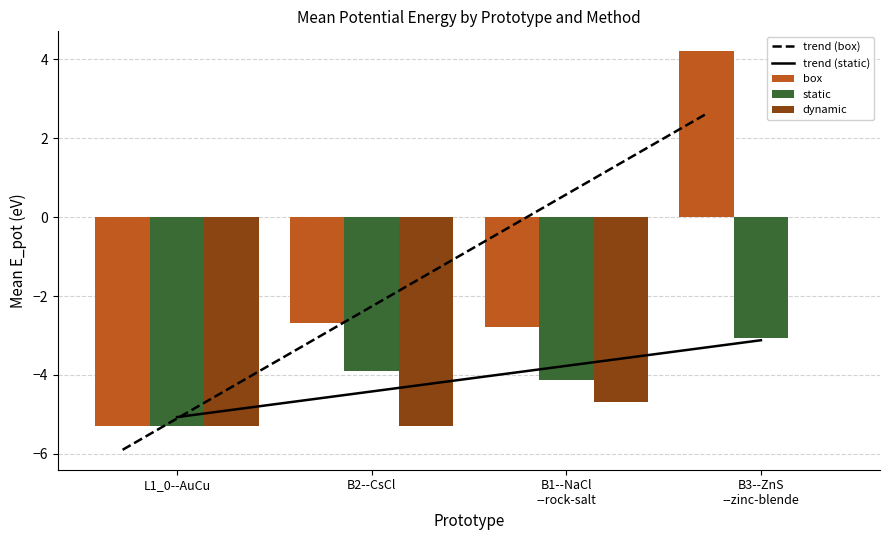

What is the total value across all series at L1_0--AuCu?

-26.8